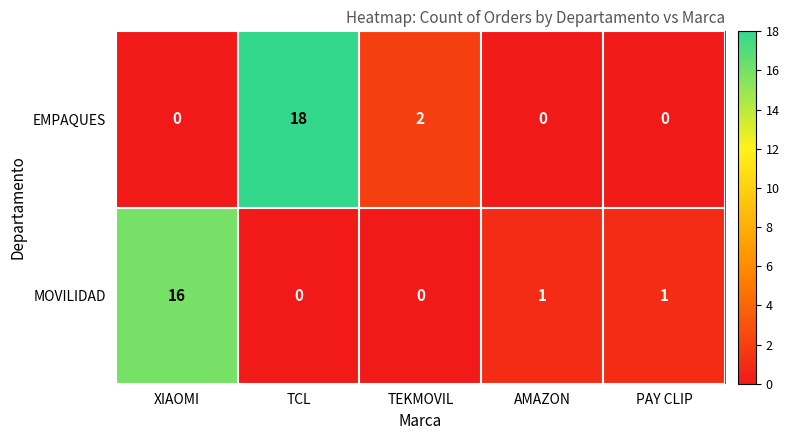

What is the difference between the maximum and minimum values in the MOVILIDAD series?

16